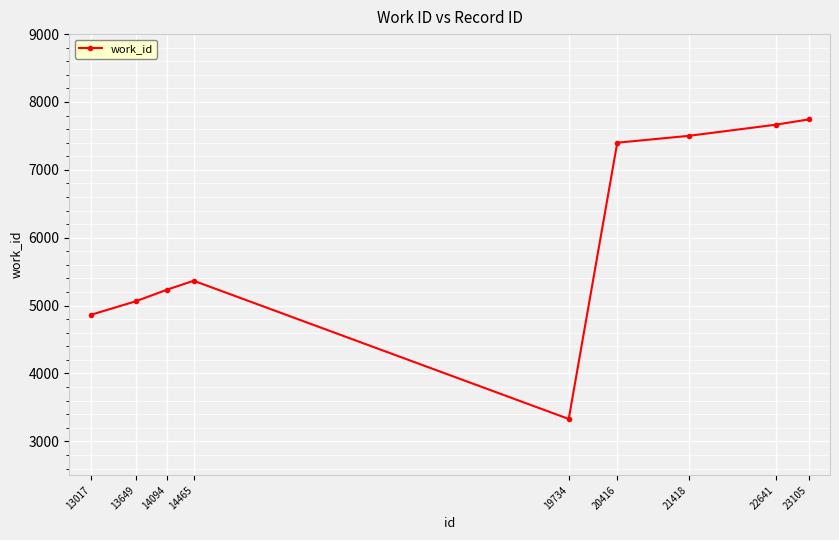

What is the change in value from 13017 to 21418?

+2638